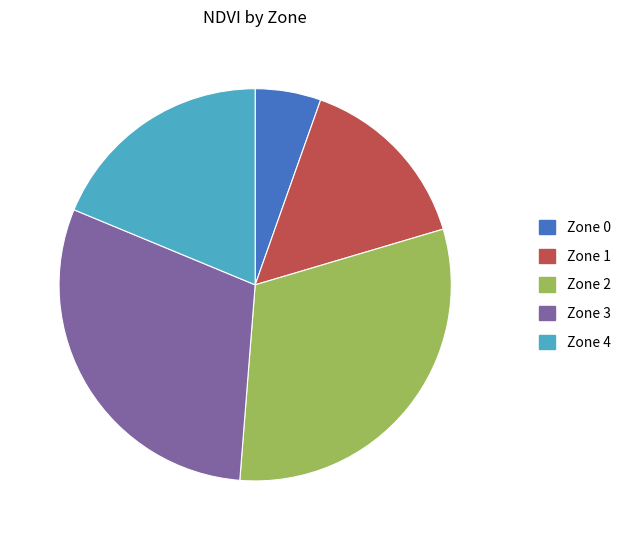

The Zone 1 slice represents 22% of the pie. True or false?

False